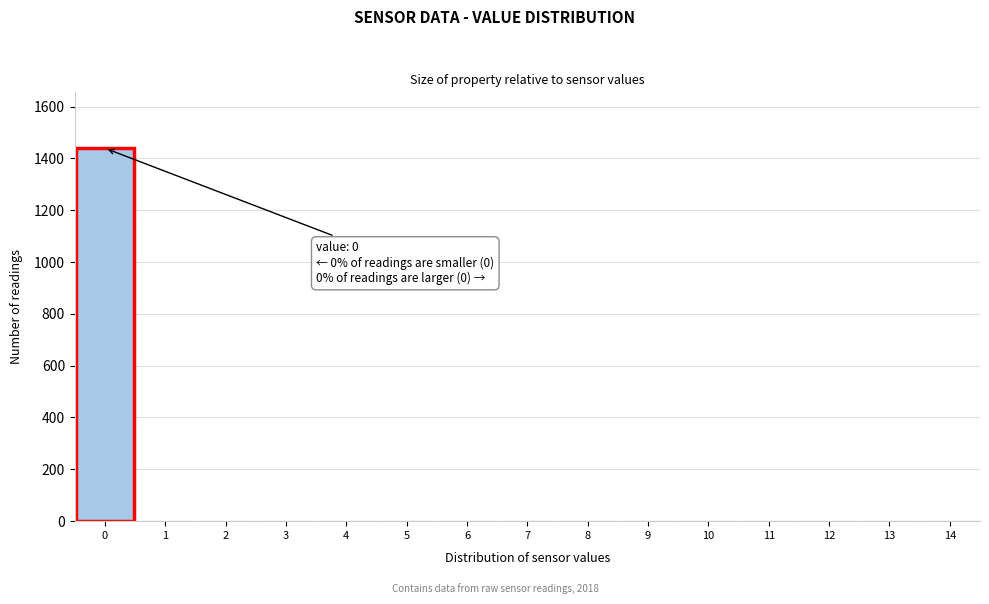

Which range on the x-axis has the tallest bar?

-0.5 to 0.5